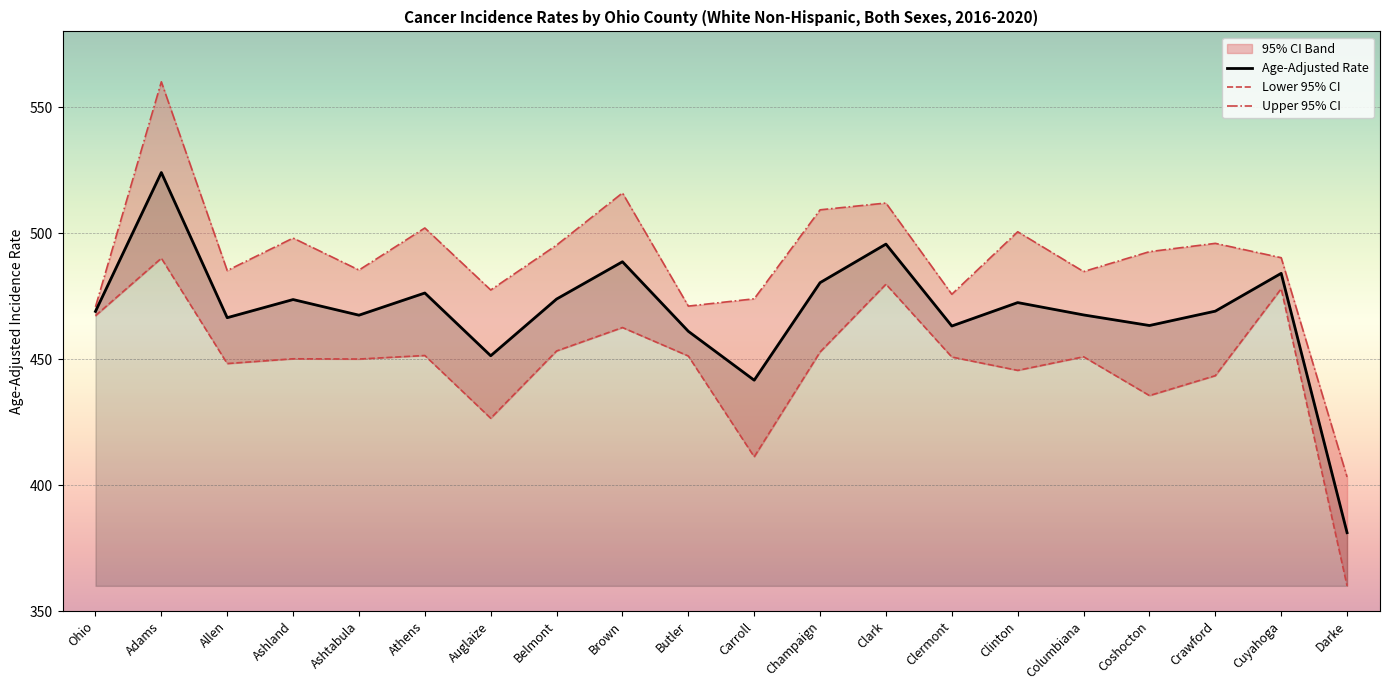

Rank the series at Auglaize from lowest to highest value.

Lower 95% CI, Age-Adjusted Rate, Upper 95% CI